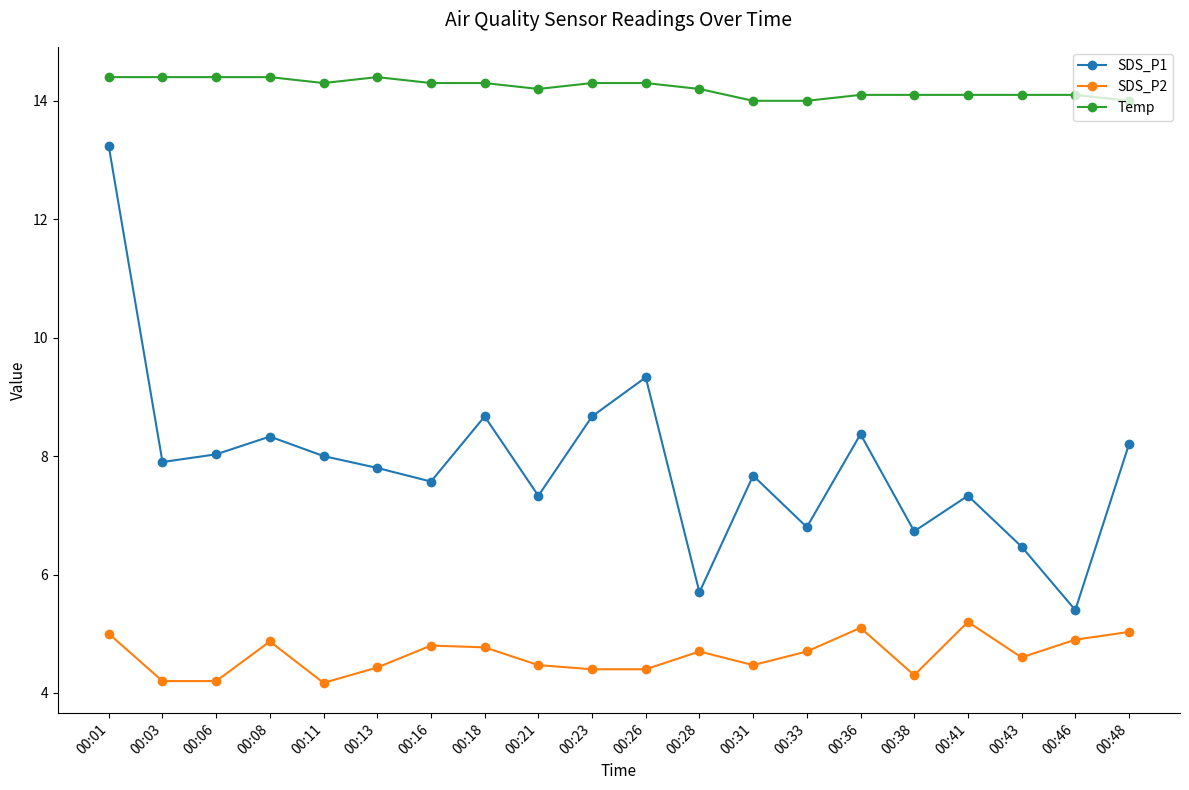

Between 00:28 and 00:38, which series saw the biggest shift?

SDS_P1